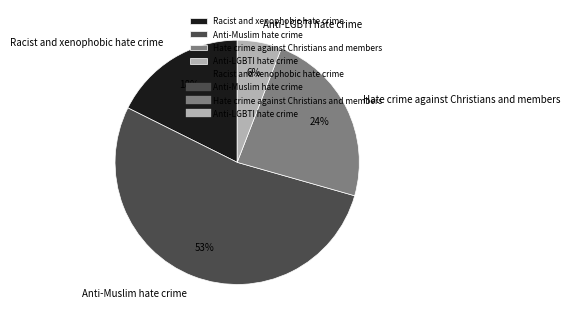

Which category has the biggest portion of the pie?

Anti-Muslim hate crime